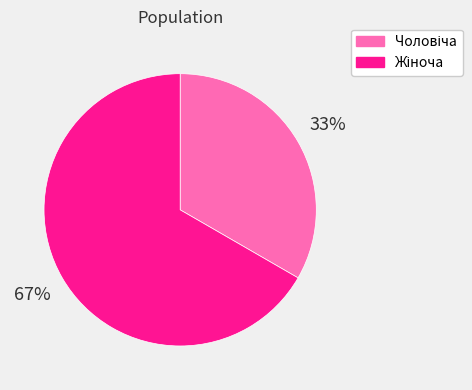

To the nearest percent, what is the average slice percentage?

50%